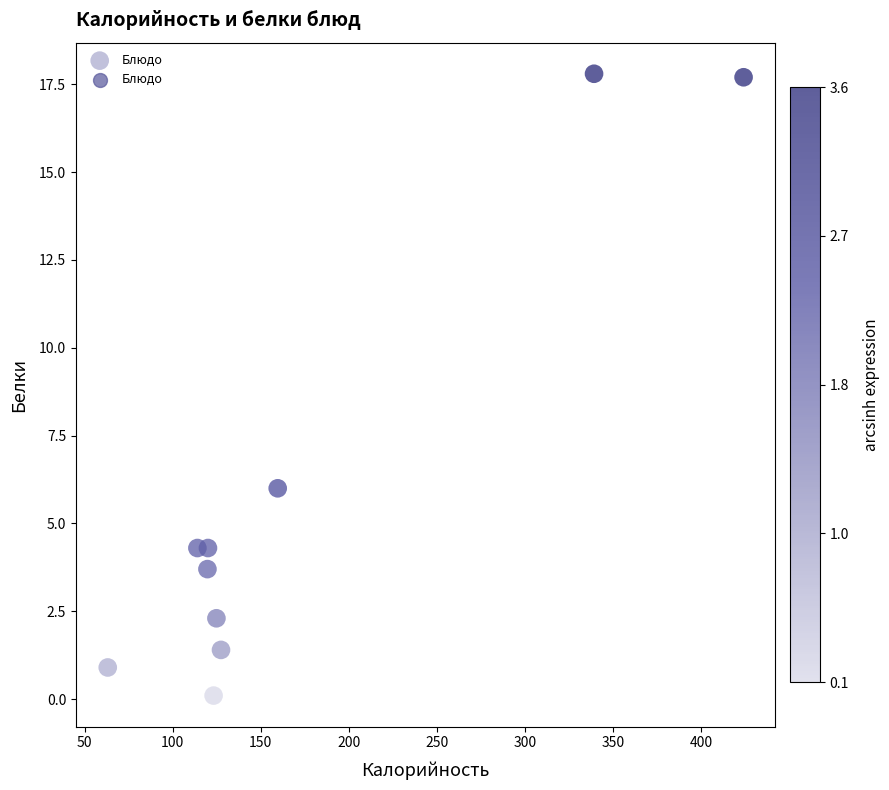

What is the average X value?

171.5